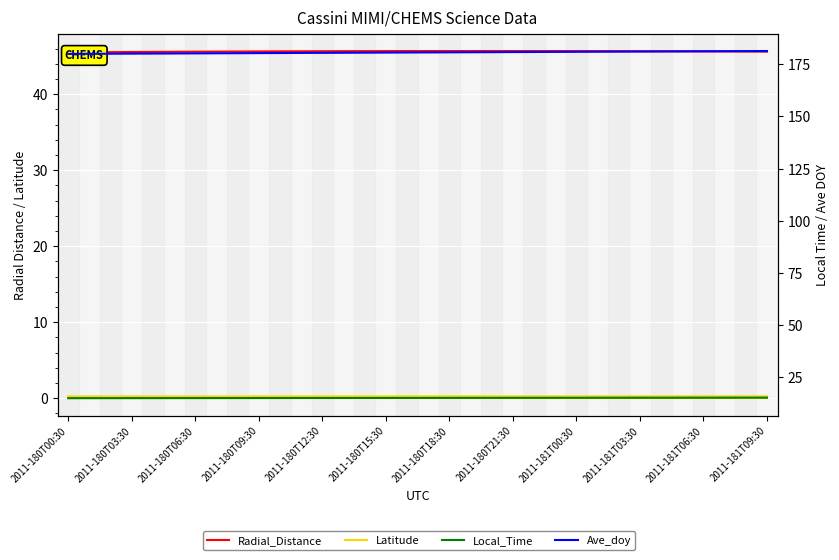

Which series has the largest total across all categories?

Ave_doy